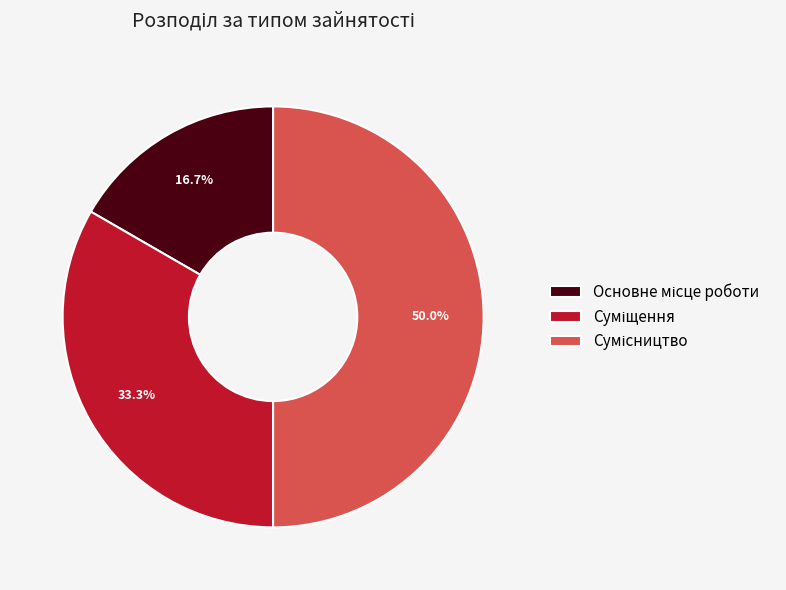

What percentage do Суміщення and Основне місце роботи together represent?

50.0%